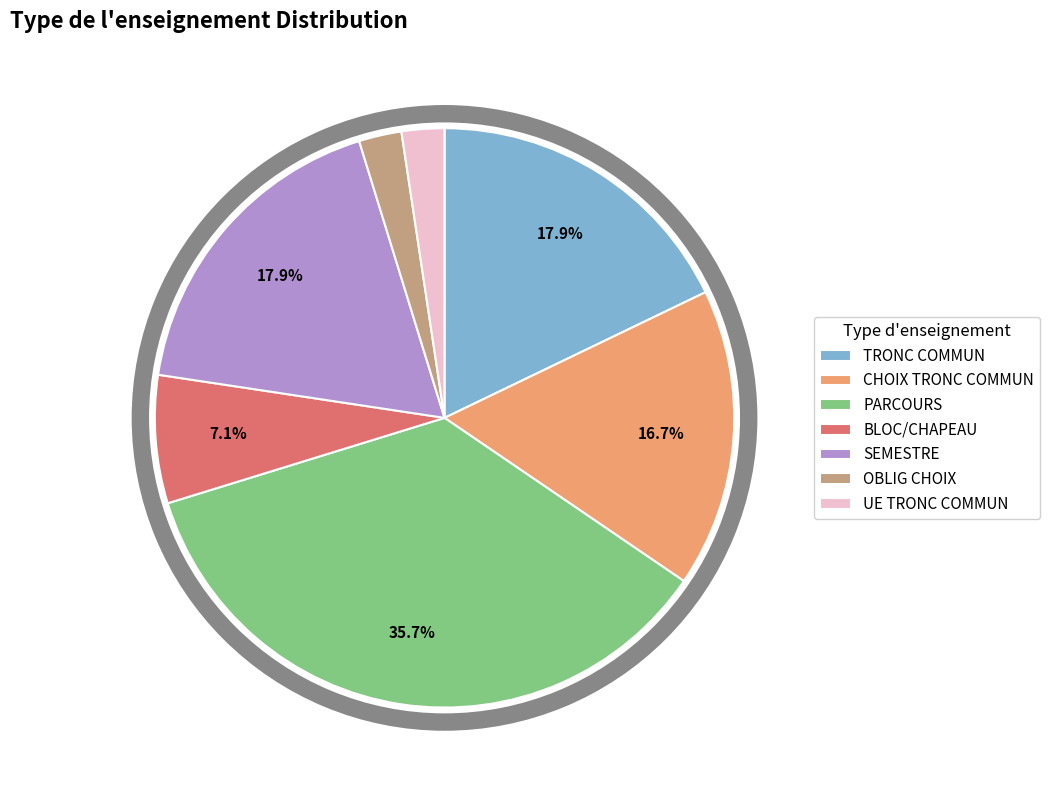

How many slices are in this pie chart?

7